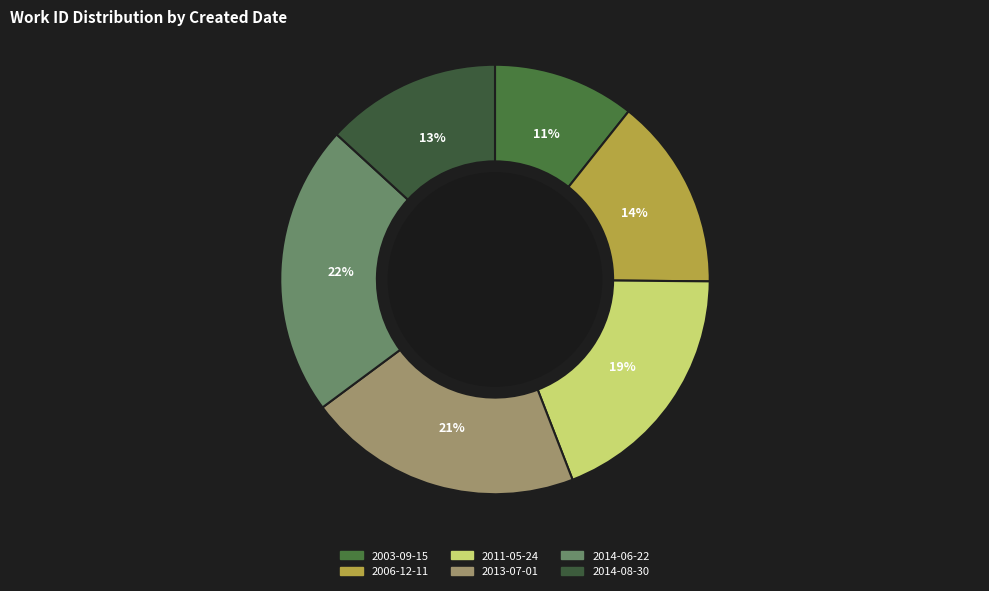

Which category has the biggest portion of the pie?

2014-06-22